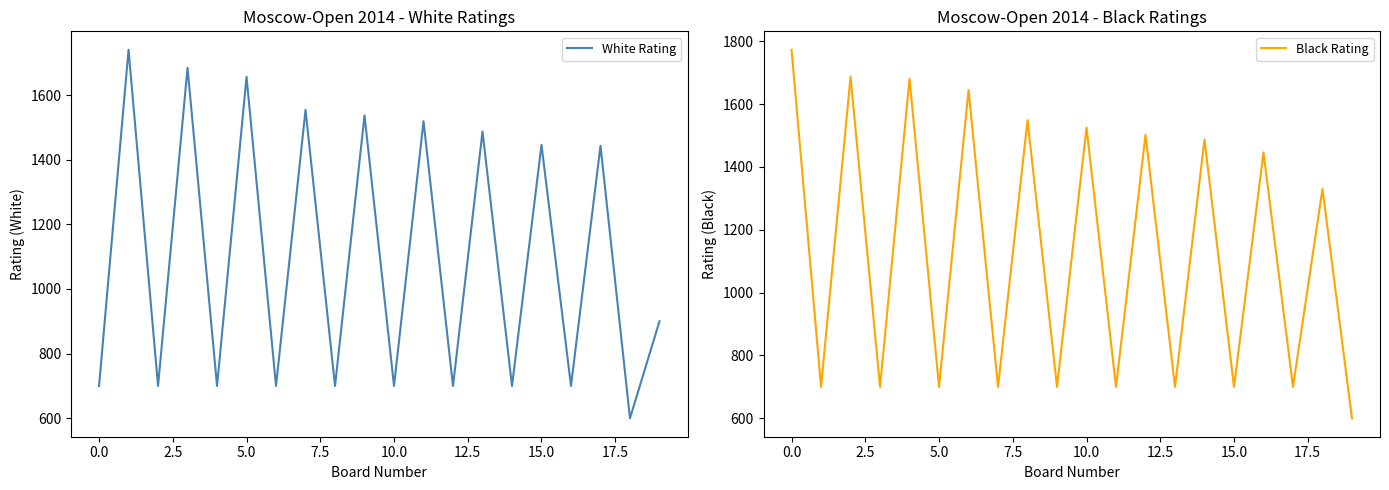

Rank the series by their average value, from highest to lowest.

Black Rating, White Rating